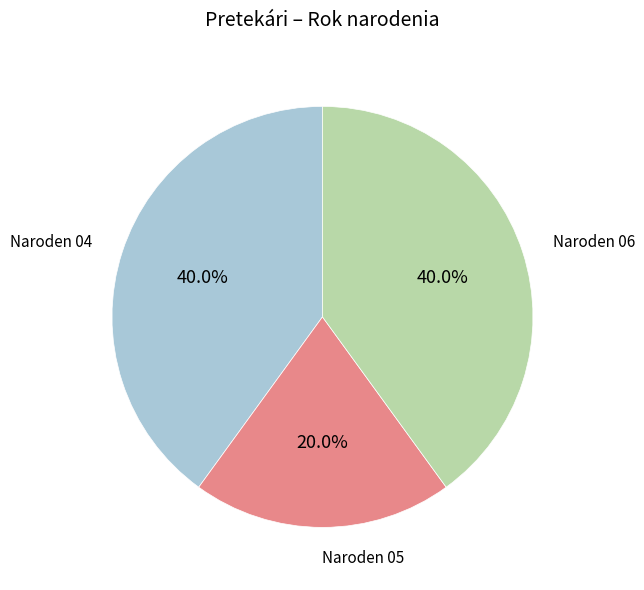

Is there a majority slice in this chart?

No